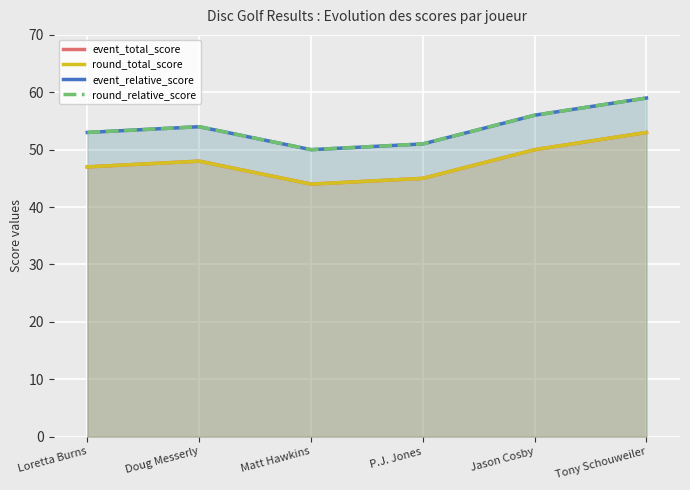

What is the greatest value displayed?

59